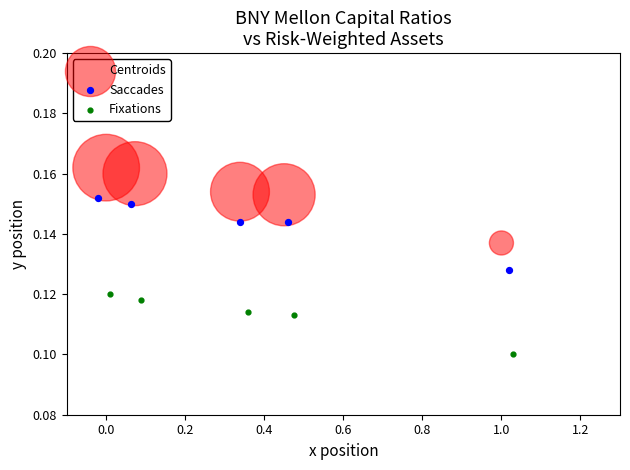

What are all the series names shown in the legend?

Centroids, Saccades, Fixations